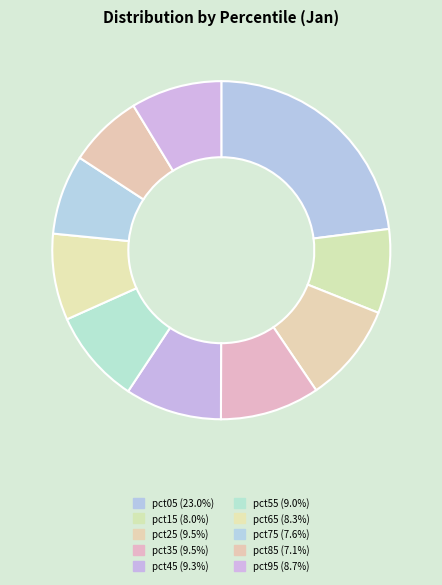

Which slice is the largest?

pct05